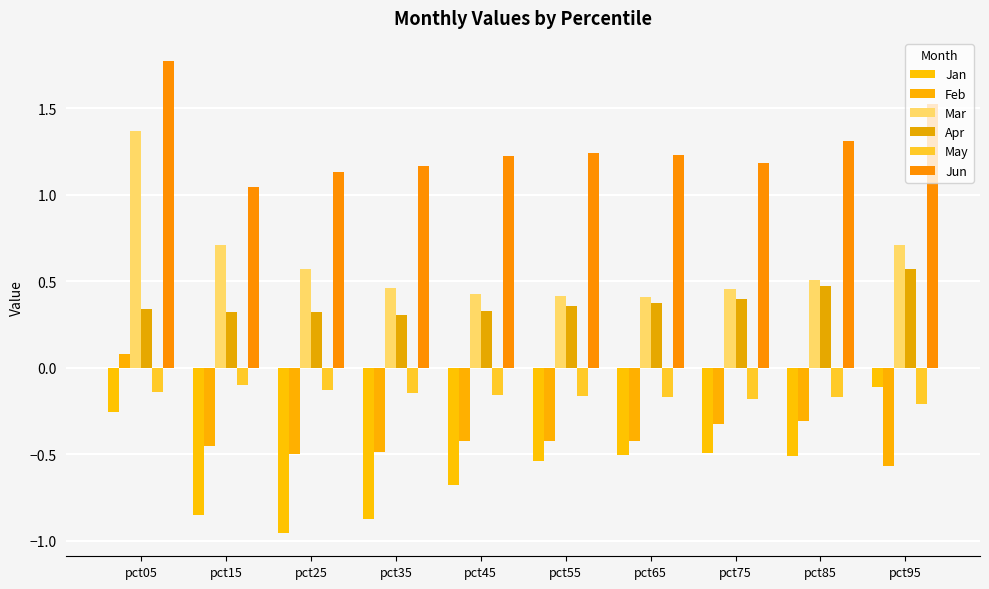

What is the sum of the Jun values at pct75 and pct85?

2.5